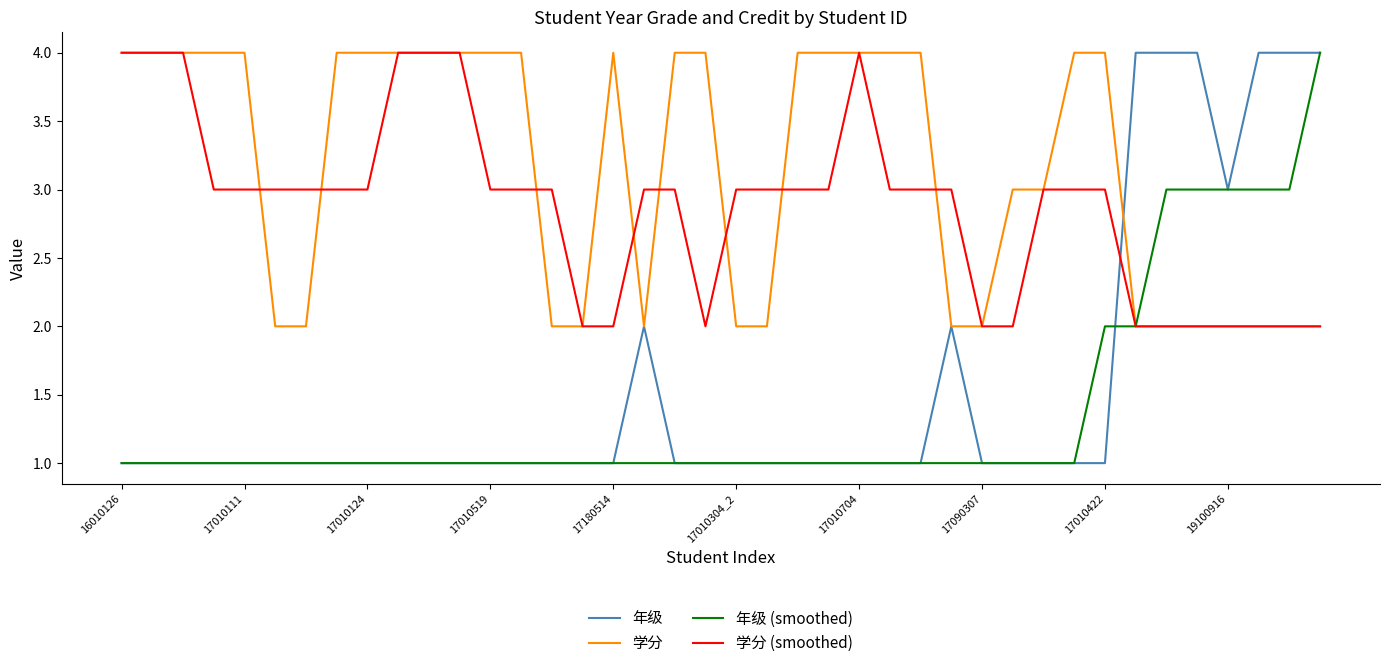

What is the greatest value displayed?

4